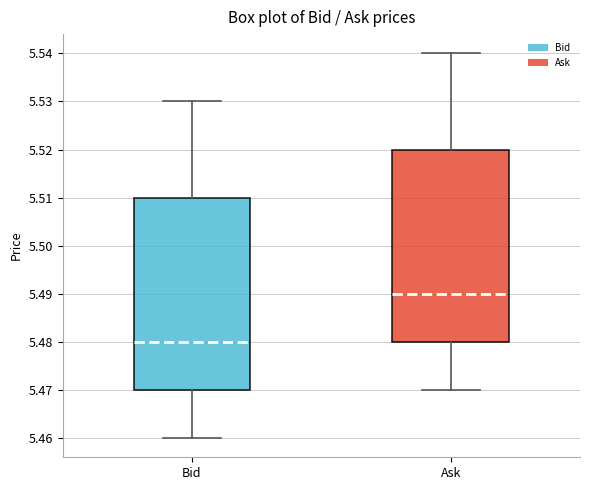

Where does the upper whisker of the box for Ask end on the y-axis? The values are not printed on the chart, so give them approximately, as read against the axis.

5.54